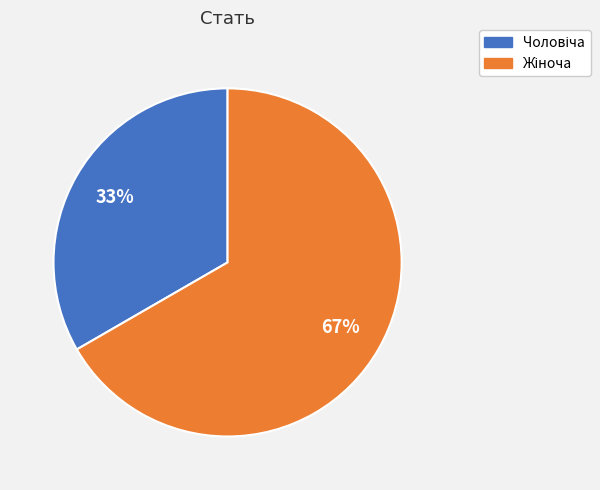

How many segments does this pie chart have?

2